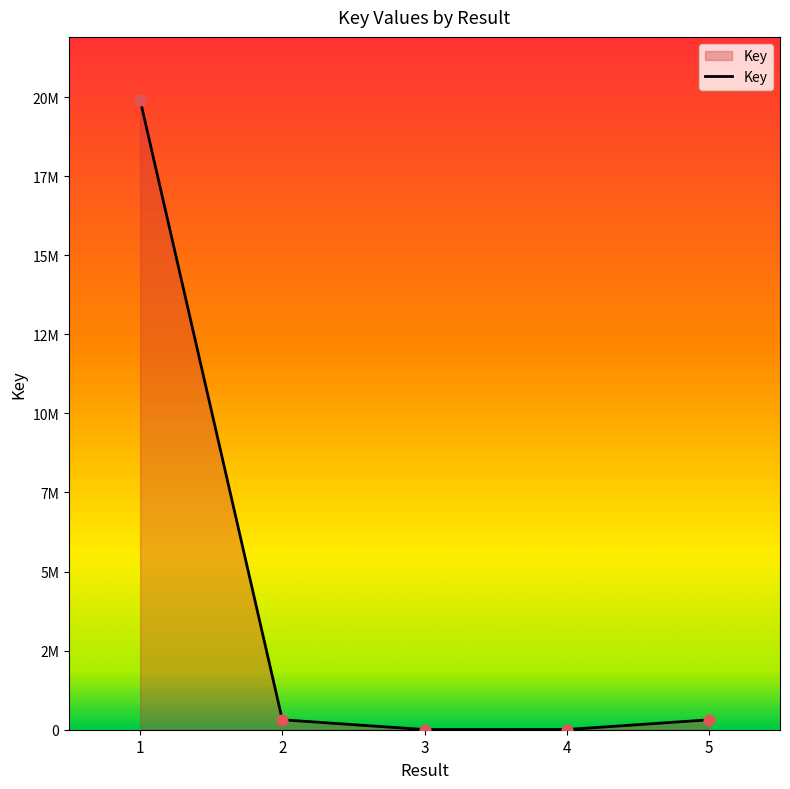

Approximately how many times larger is the value at 5 compared to 2?

1.0